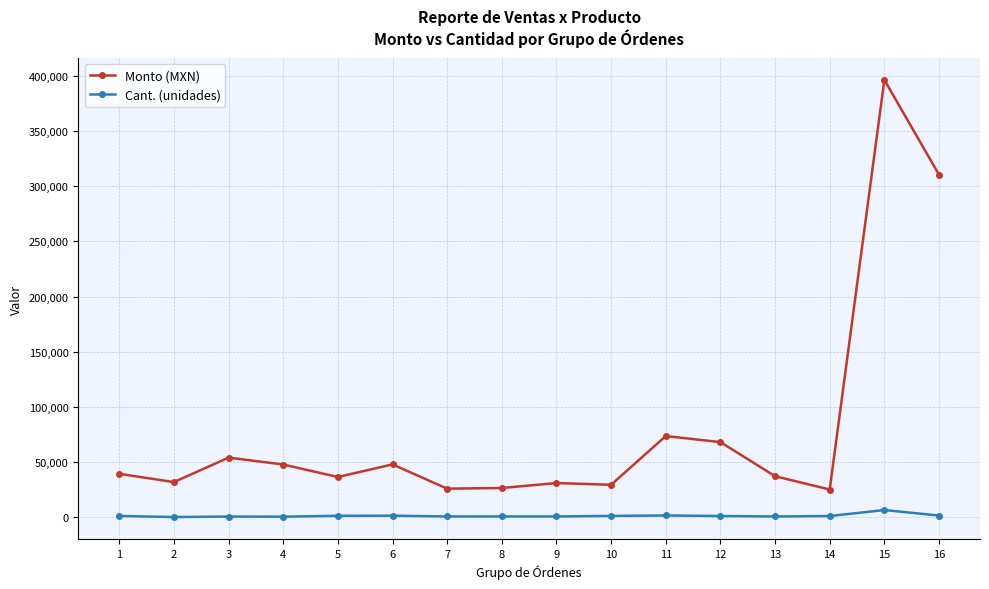

What is the average value of the Cant. (unidades) series?

1210